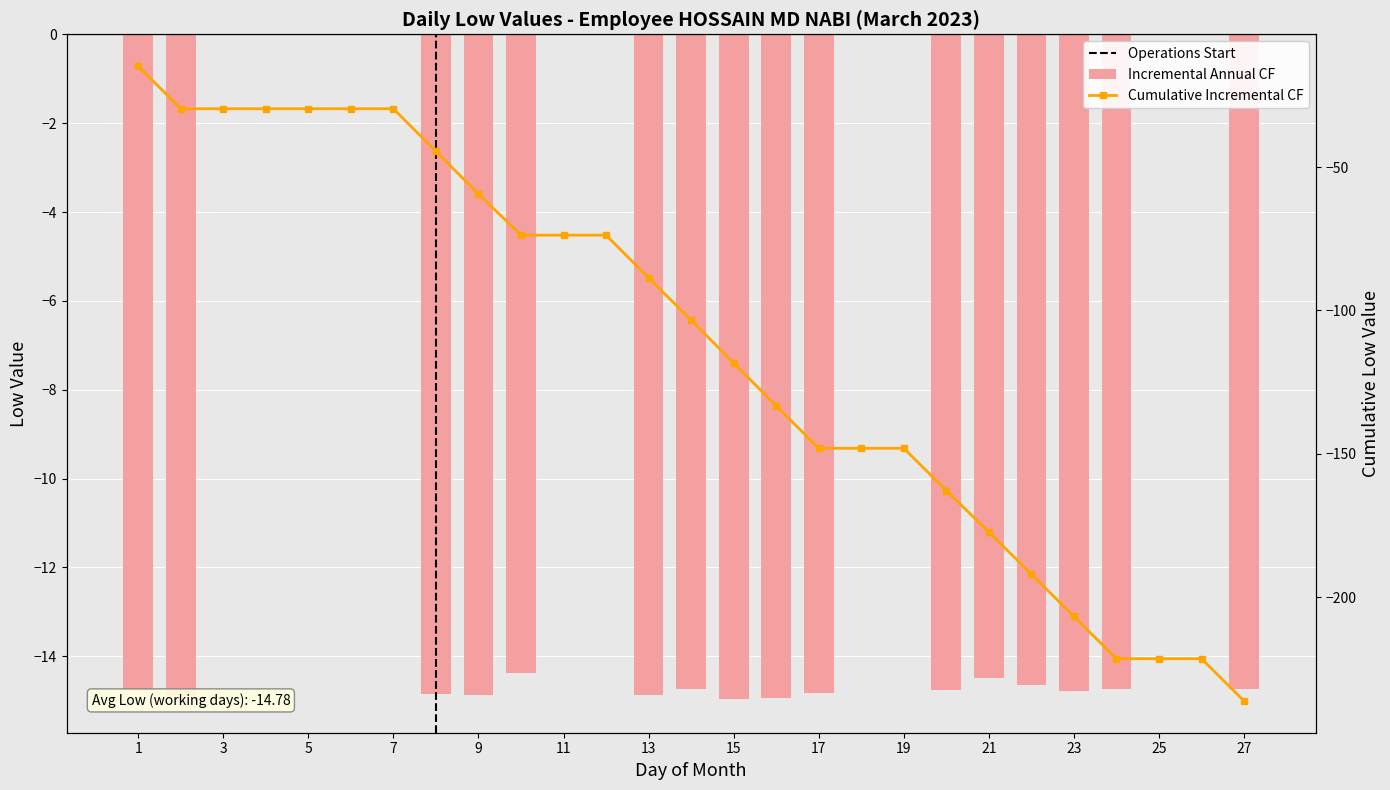

The value at 17 is -7.4. True or false?

False